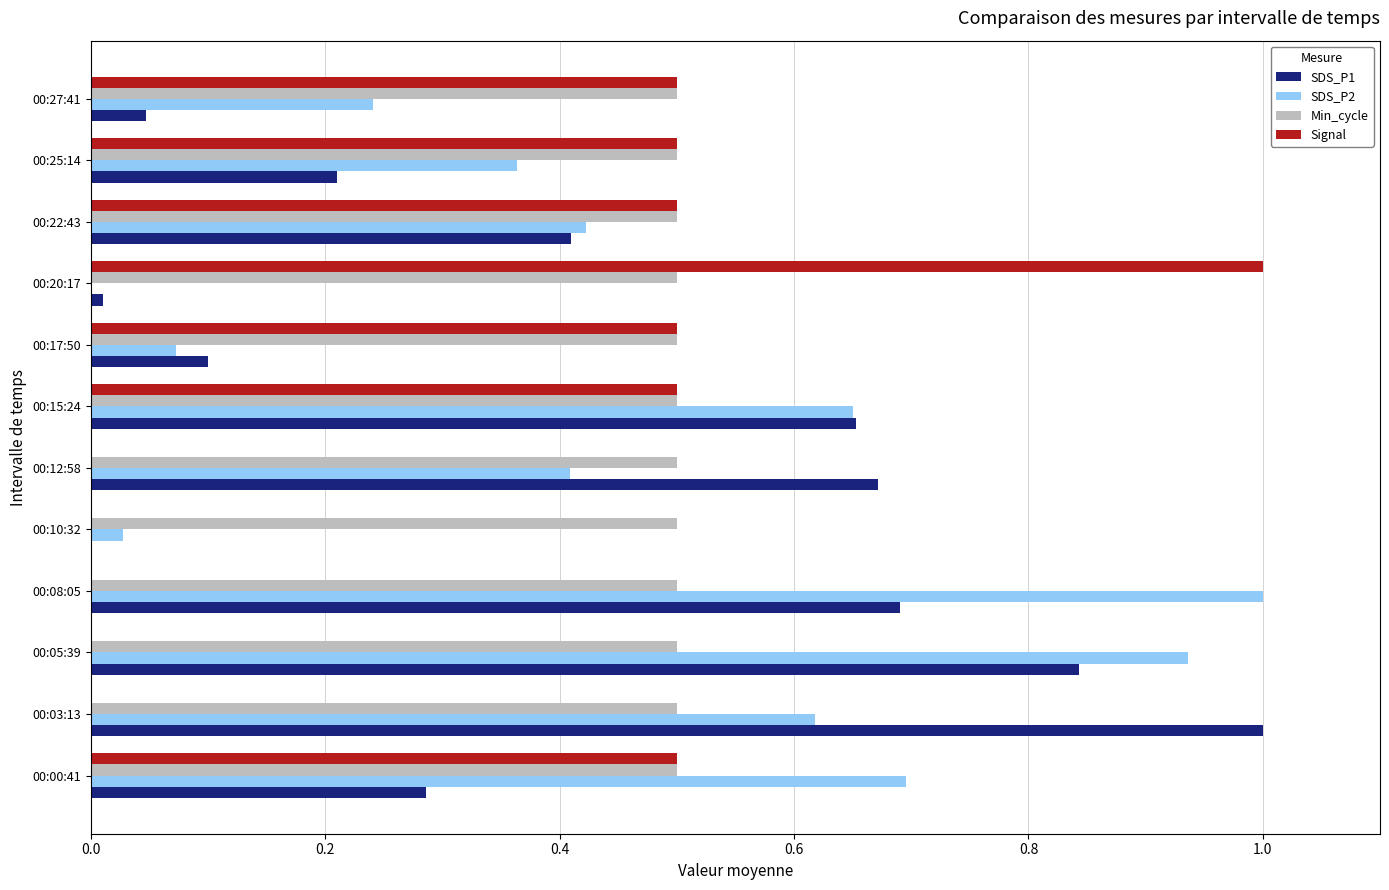

Where is SDS_P2 nearest to the value 0?

00:20:17